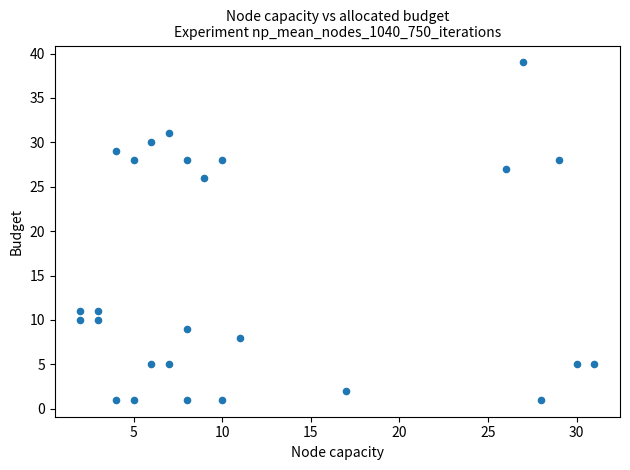

What is the range of Y values (max minus min)?

38